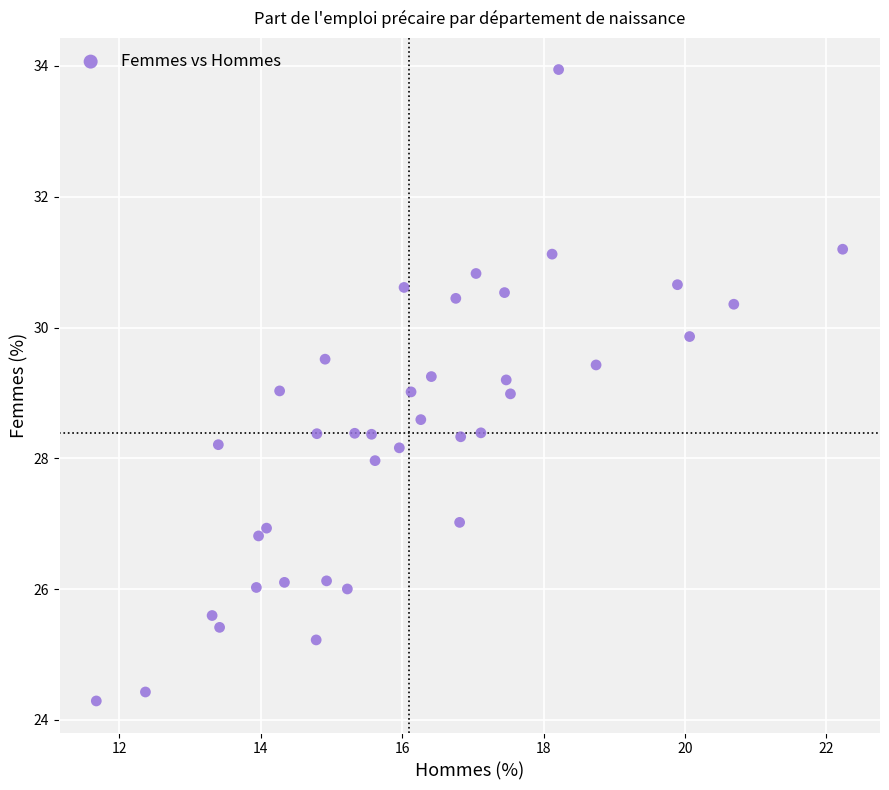

What is the range of X values (max minus min)?

10.6